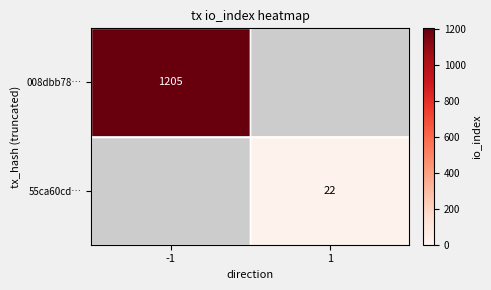

True or false: 55ca60cd… has a value of 5 at 1.

False